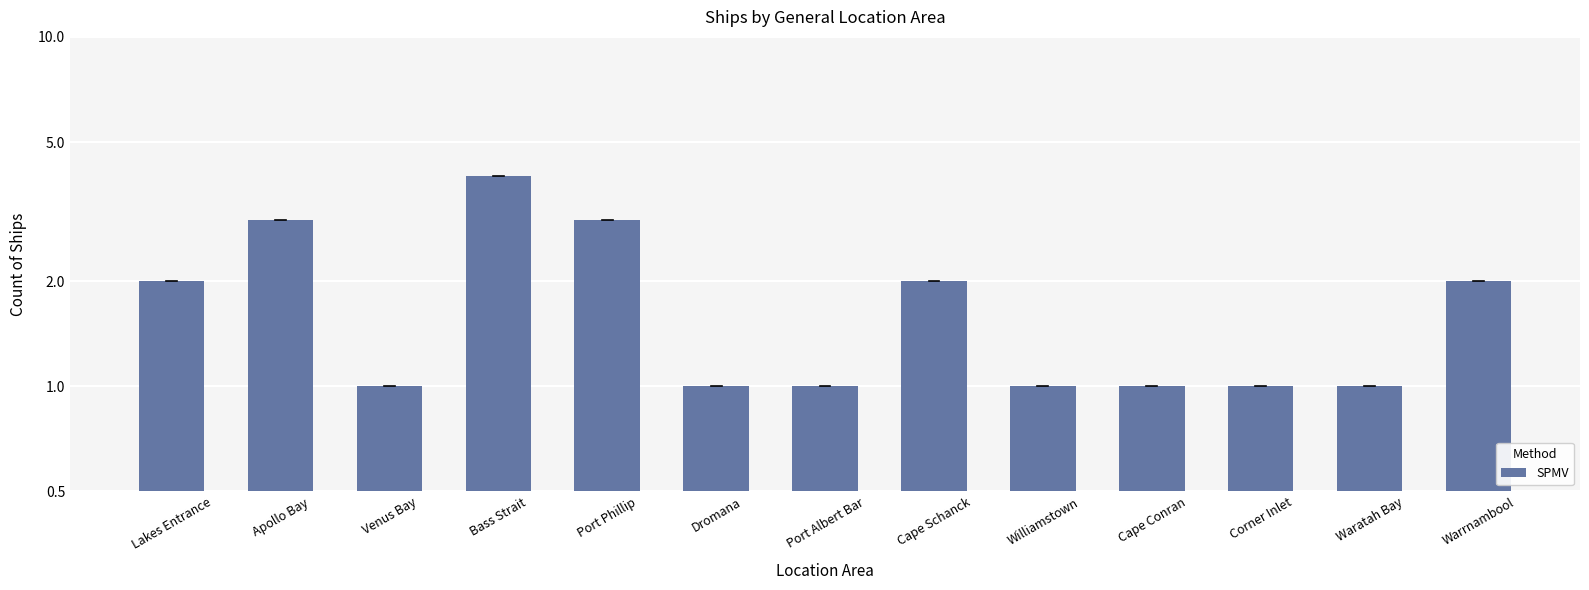

How many series are shown in this chart?

1